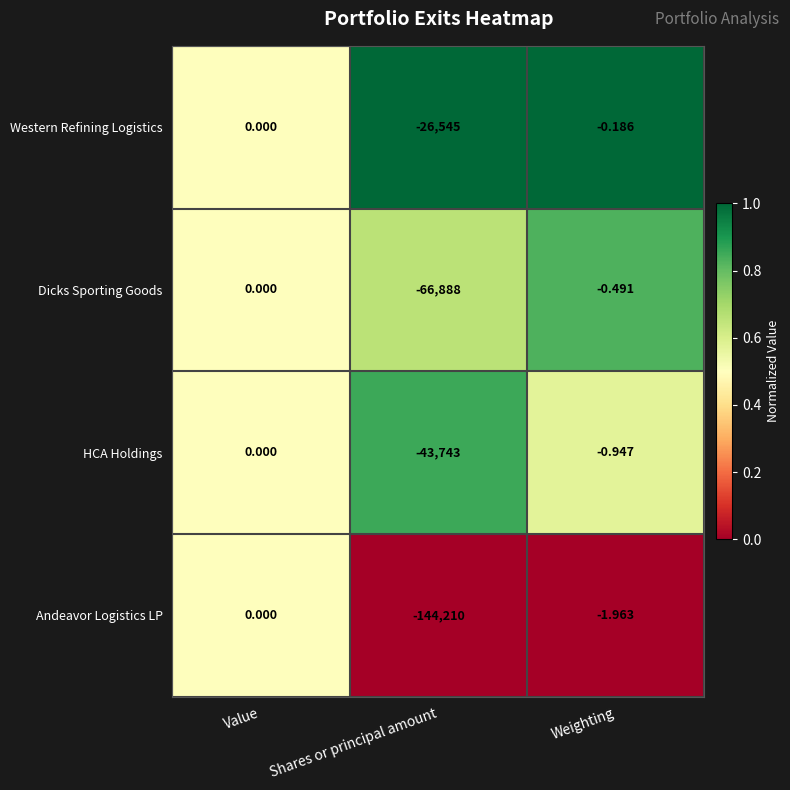

At Weighting, list the series in order from largest to smallest.

Western Refining Logistics, Dicks Sporting Goods, HCA Holdings, Andeavor Logistics LP